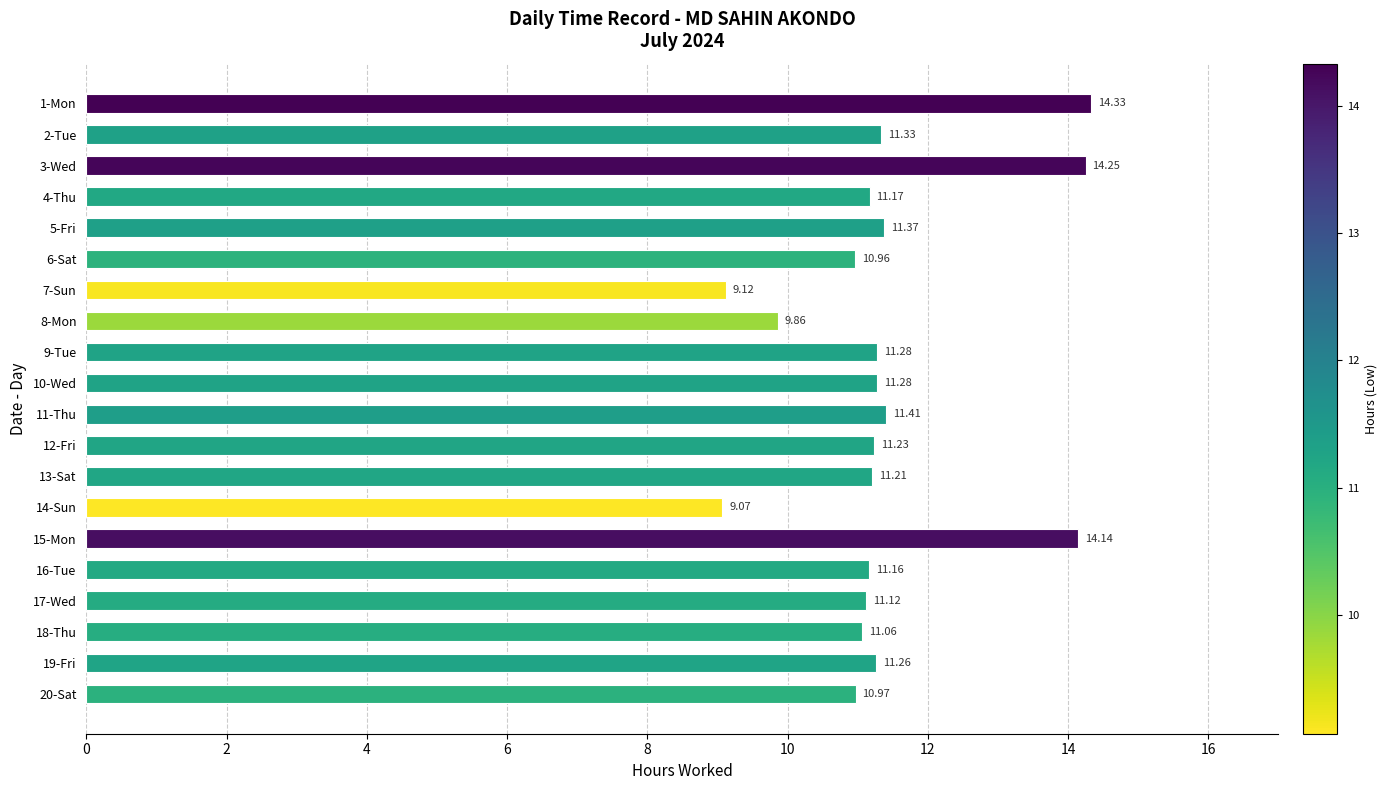

Approximately how many times larger is the value at 1-Mon compared to 9-Tue?

1.3